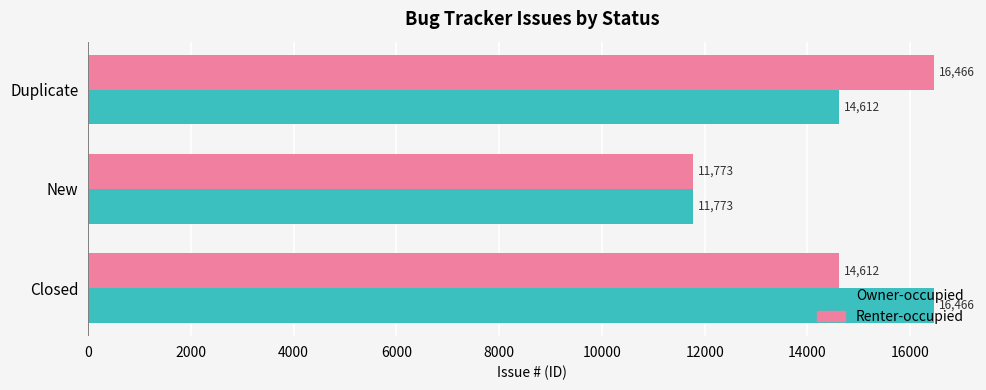

How many Owner-occupied values are between 11773 and 16466?

3